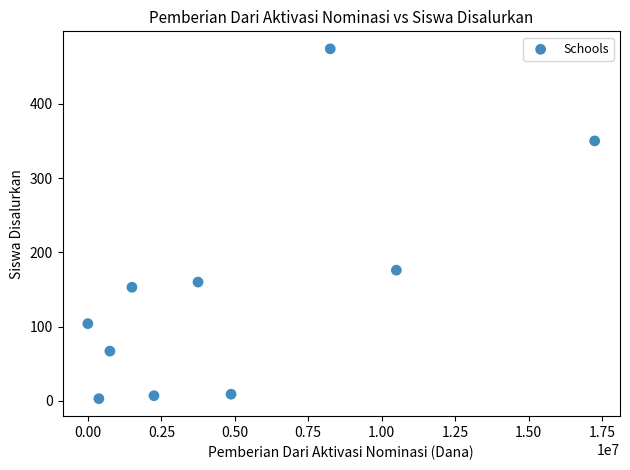

What is the average X value?

4950000